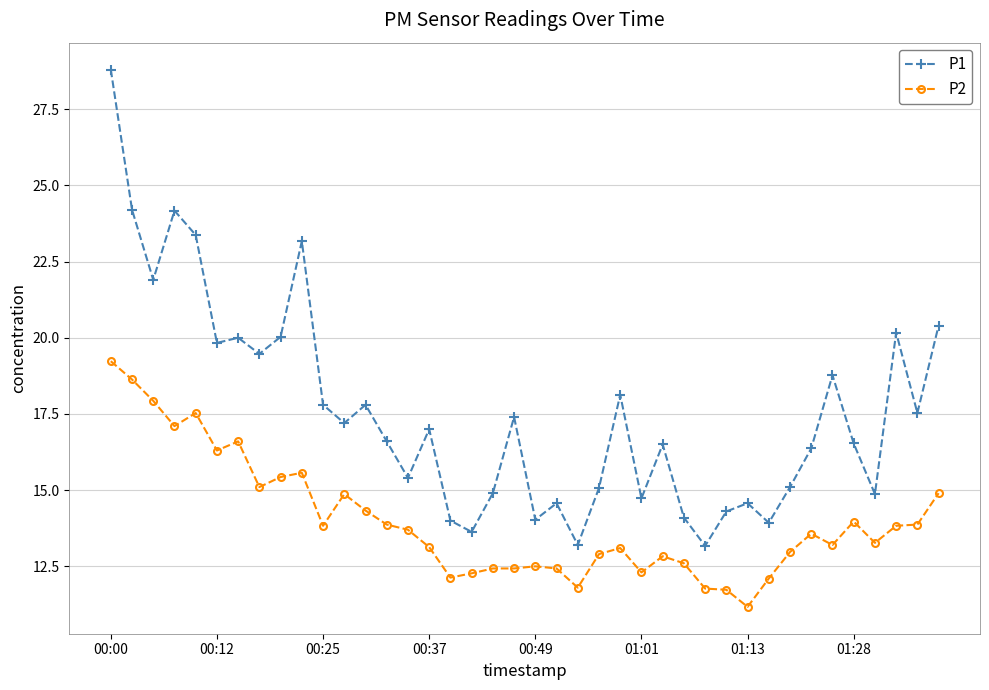

Which series has the largest range (max minus min)?

P1